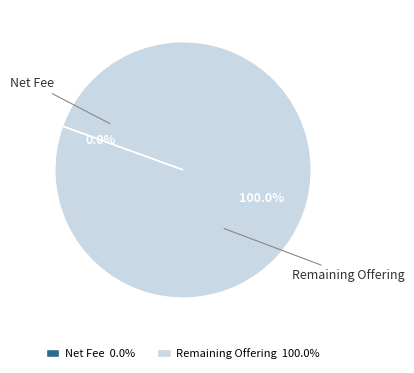

Is there a majority slice in this chart?

Yes